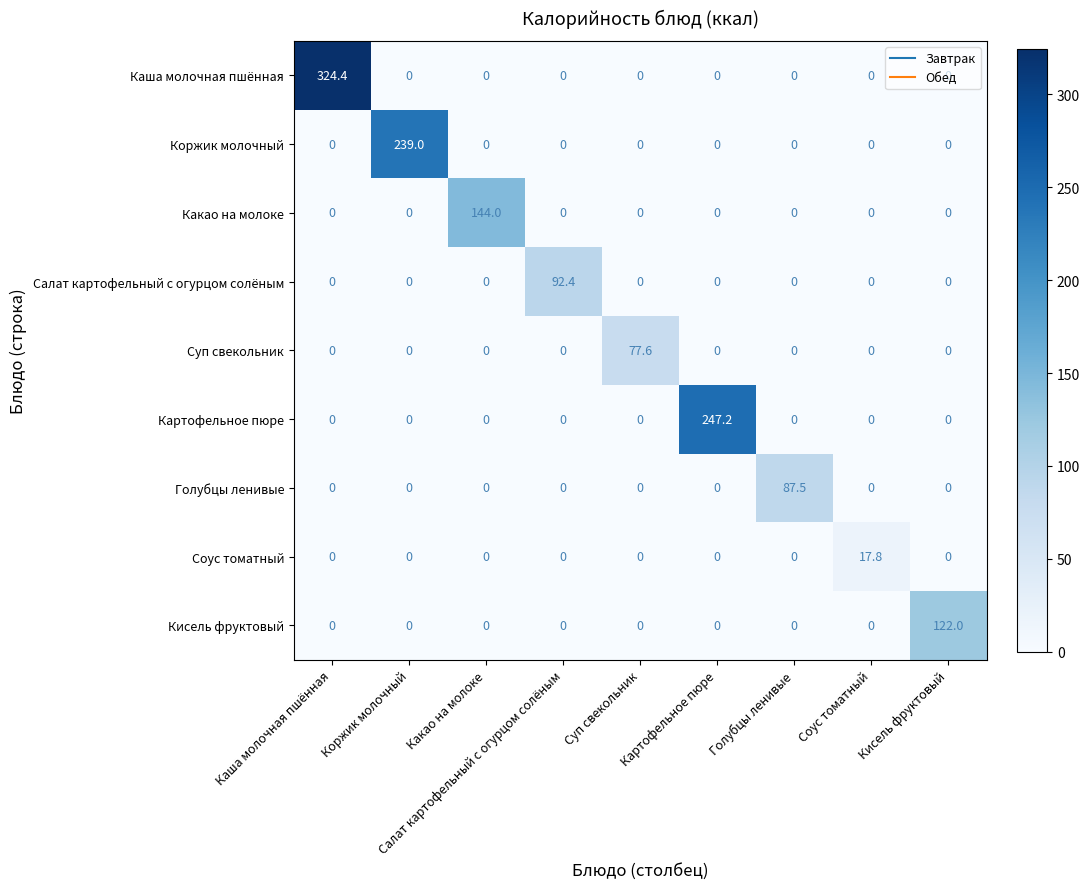

Rank the series by their maximum value, from highest to lowest.

Каша молочная пшённая, Картофельное пюре, Коржик молочный, Какао на молоке, Кисель фруктовый, Салат картофельный с огурцом солёным, Голубцы ленивые, Суп свекольник, Соус томатный